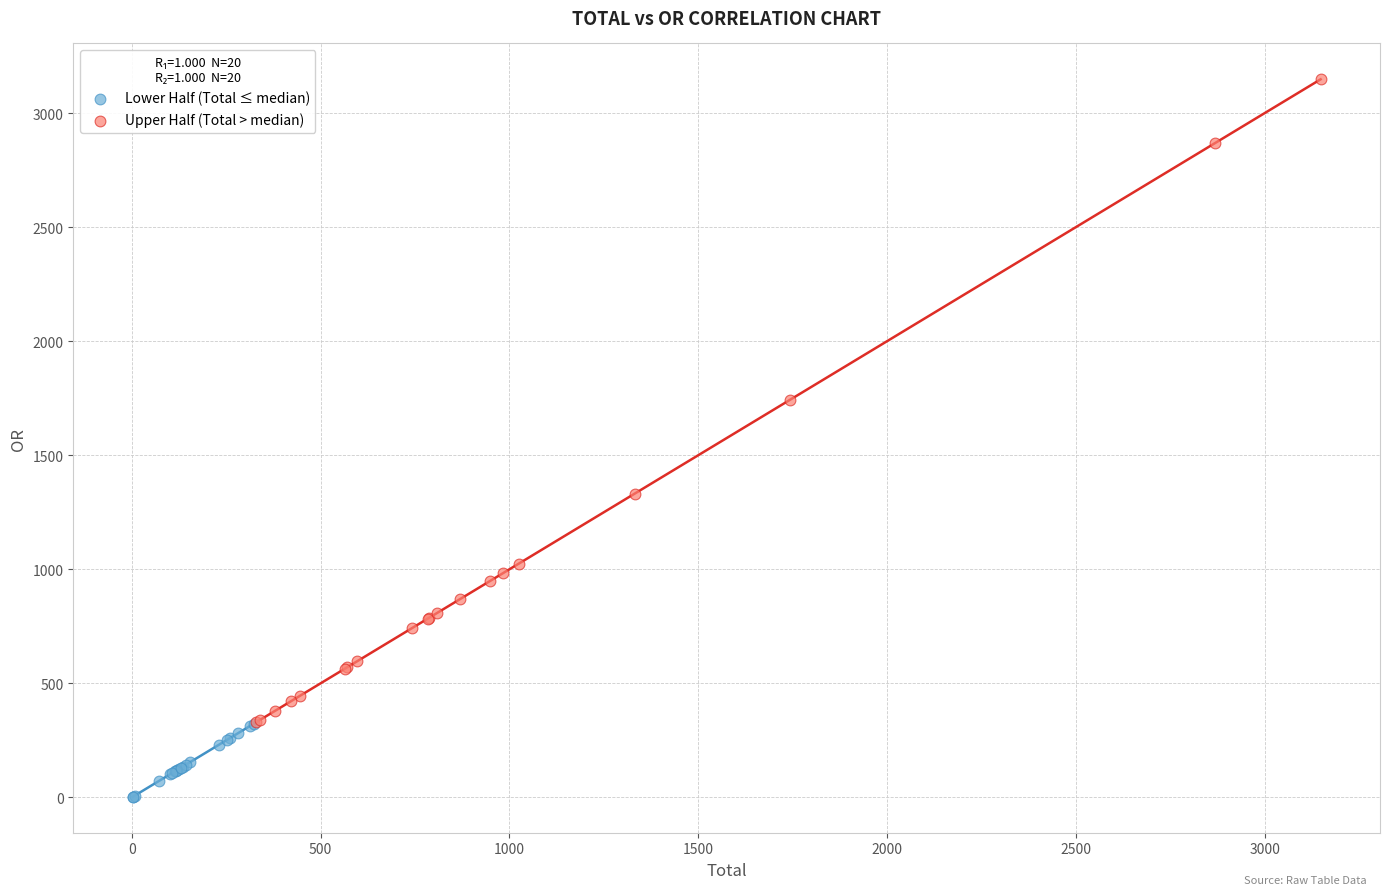

Which series has the widest spread of Y values?

Upper Half (Total > median)